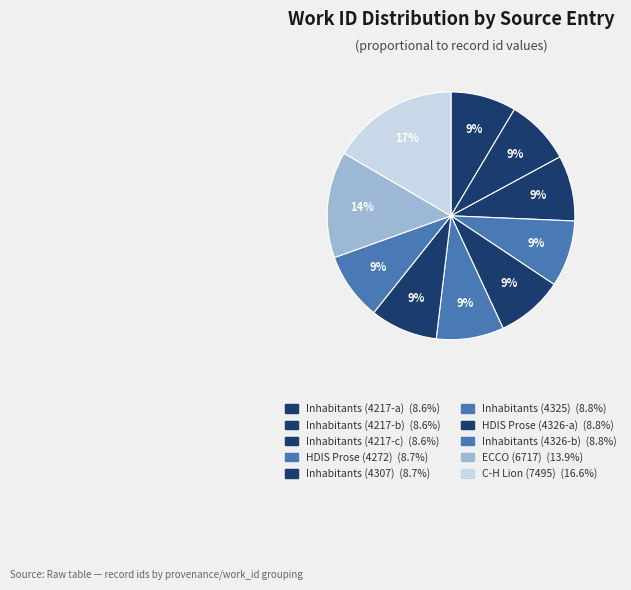

What is the smallest slice in the pie chart?

Inhabitants (4217-a)